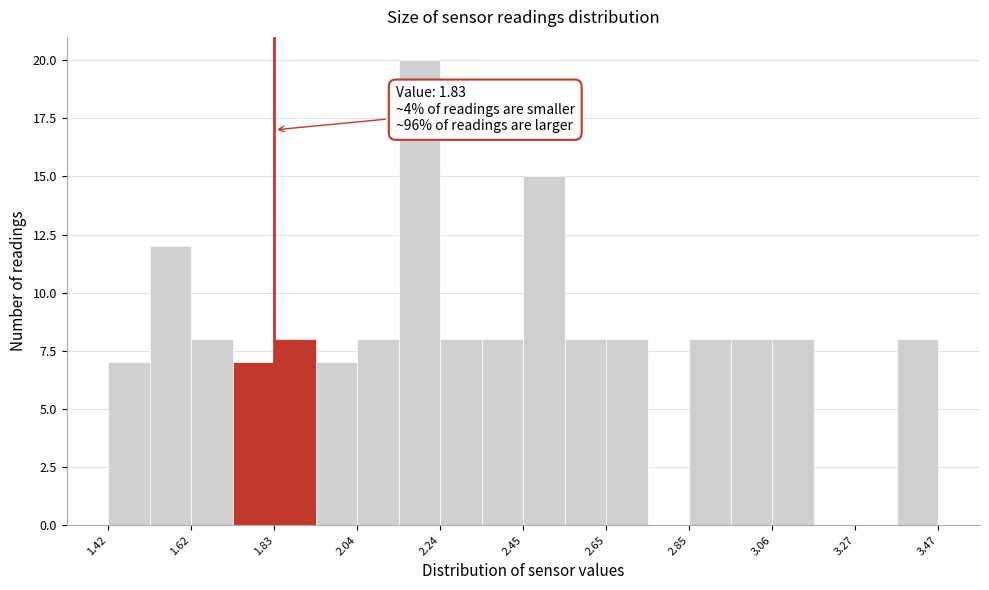

Around what value on the x-axis is the tallest bar? Give the approximate position of its centre, as read against the axis.

2.20